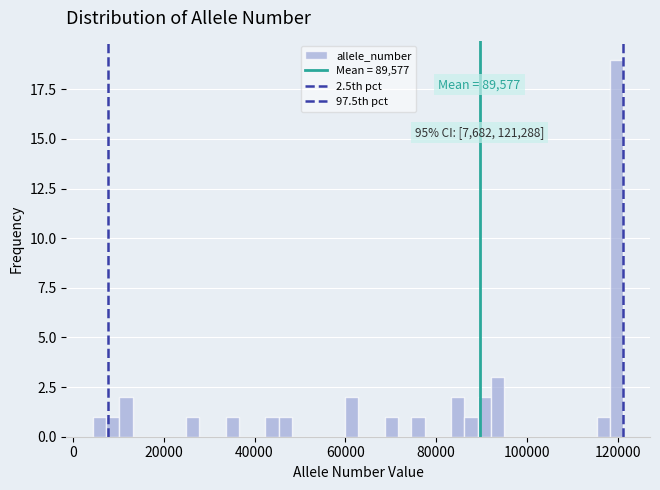

Read against the x-axis, roughly where is the centre of the tallest bar?

120000